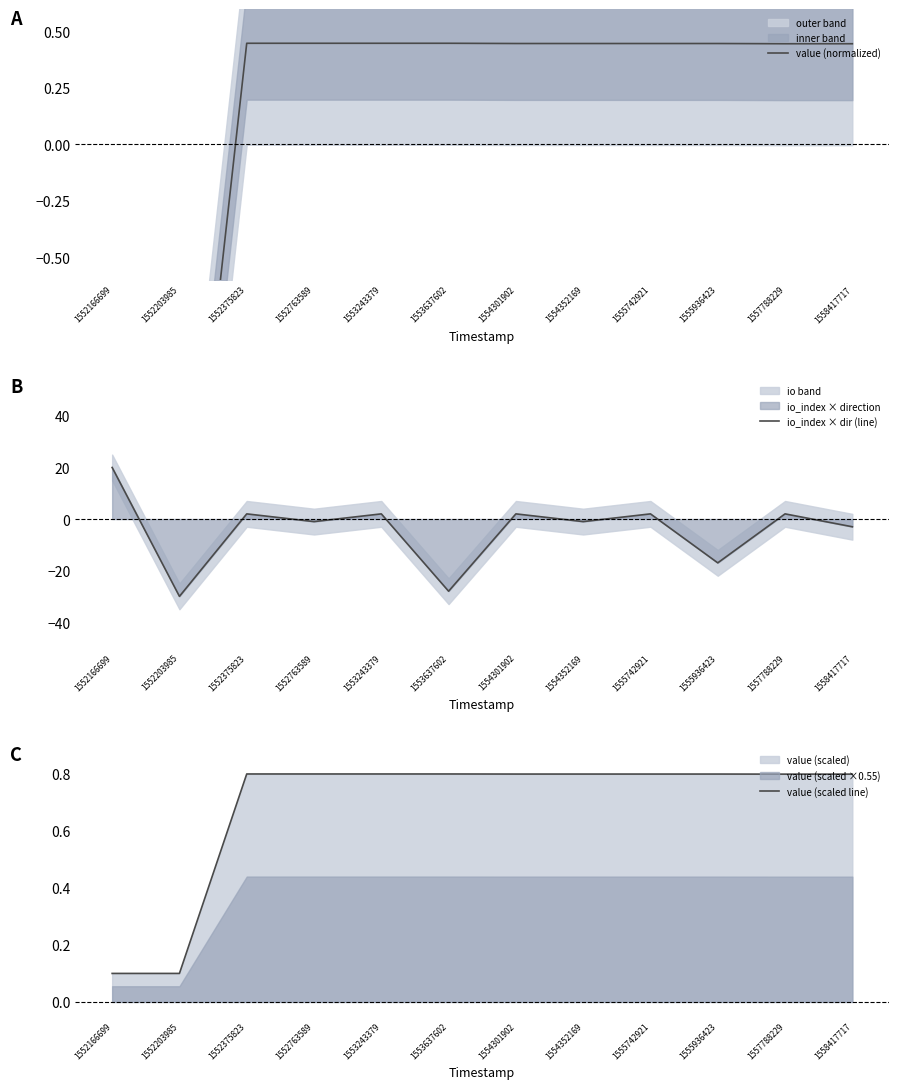

True or false: value (scaled line) has a value of 0.8 at 1554352169.

True